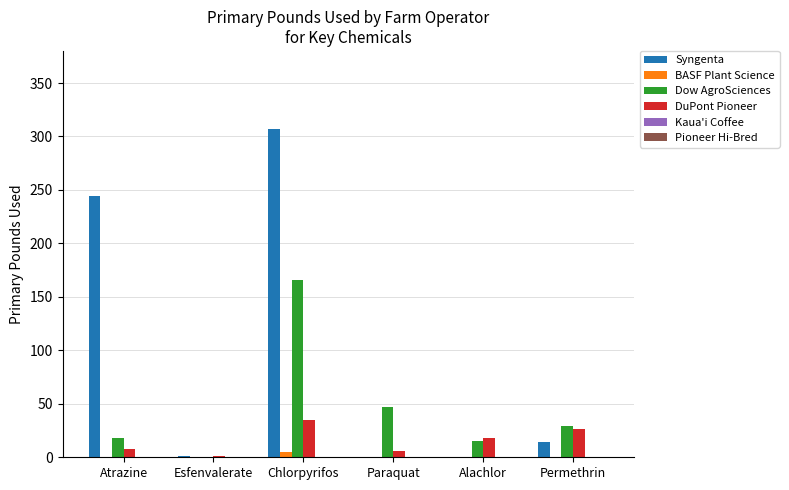

Where is Syngenta nearest to the value 153?

Atrazine